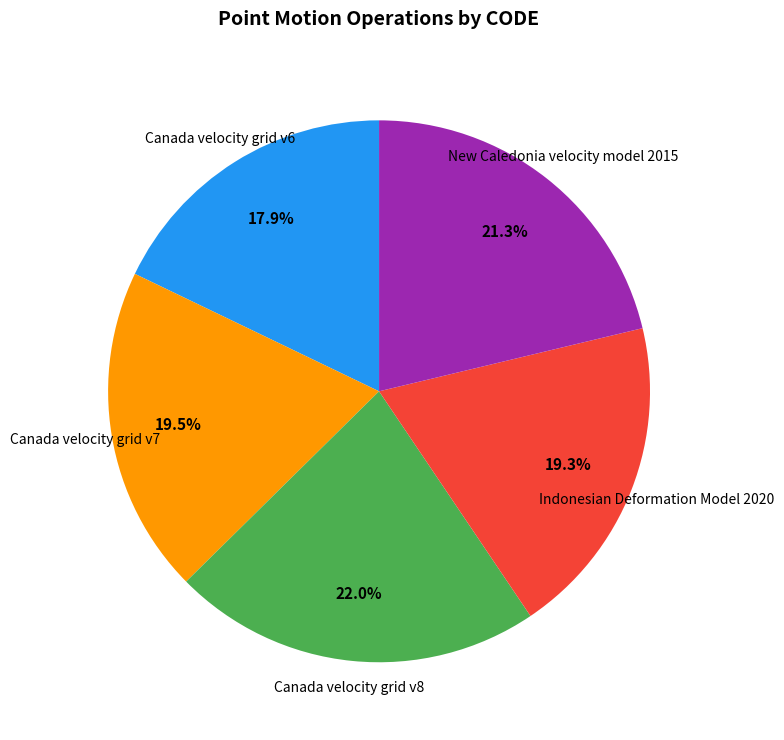

True or false: New Caledonia velocity model 2015 accounts for 36% of the total.

False